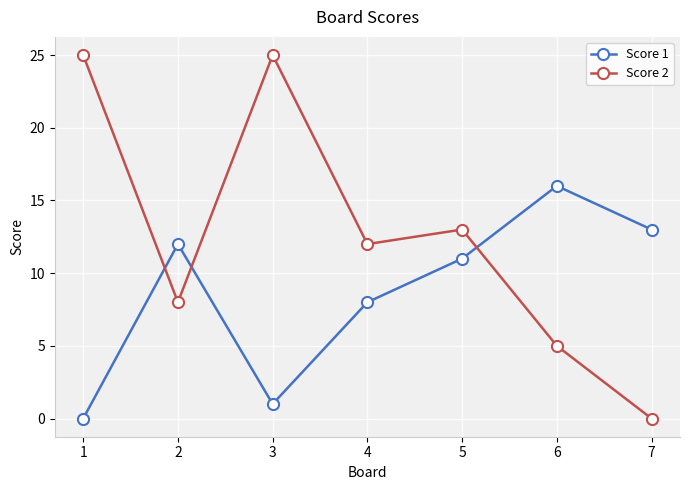

At which category is the sum across all series the highest?

3